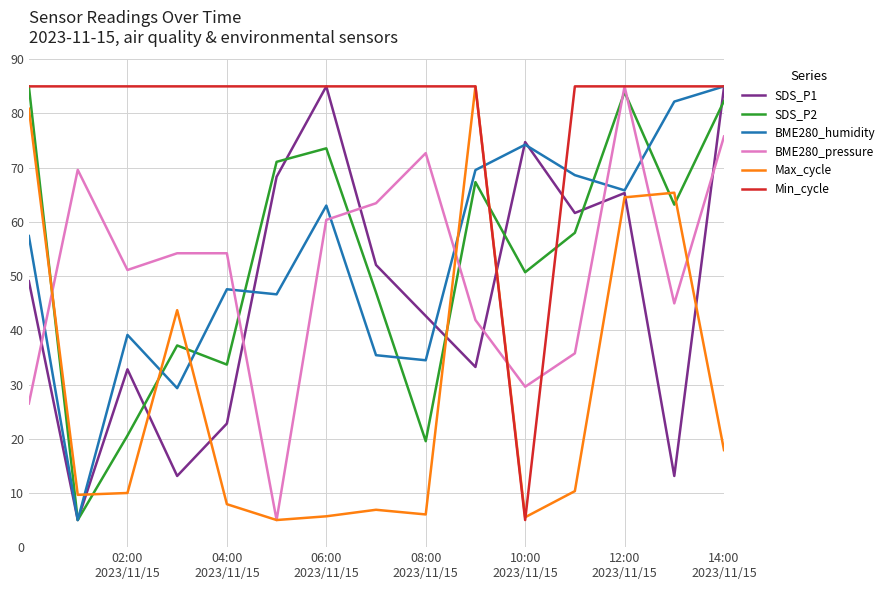

Which series has the largest total across all categories?

Min_cycle